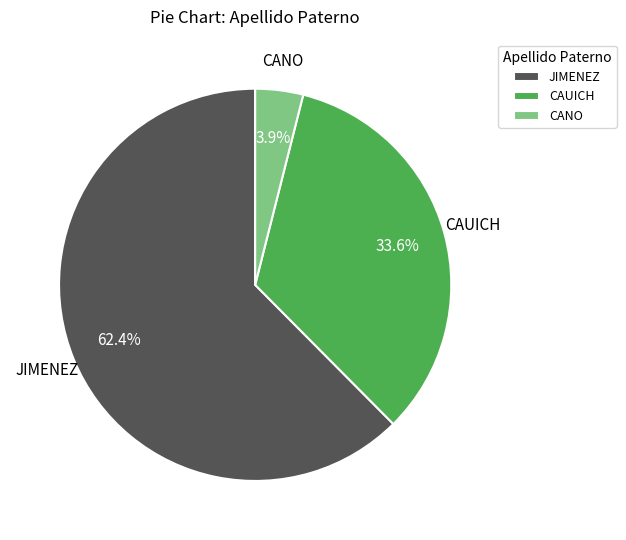

Rank the categories by value from lowest to highest.

CANO, CAUICH, JIMENEZ